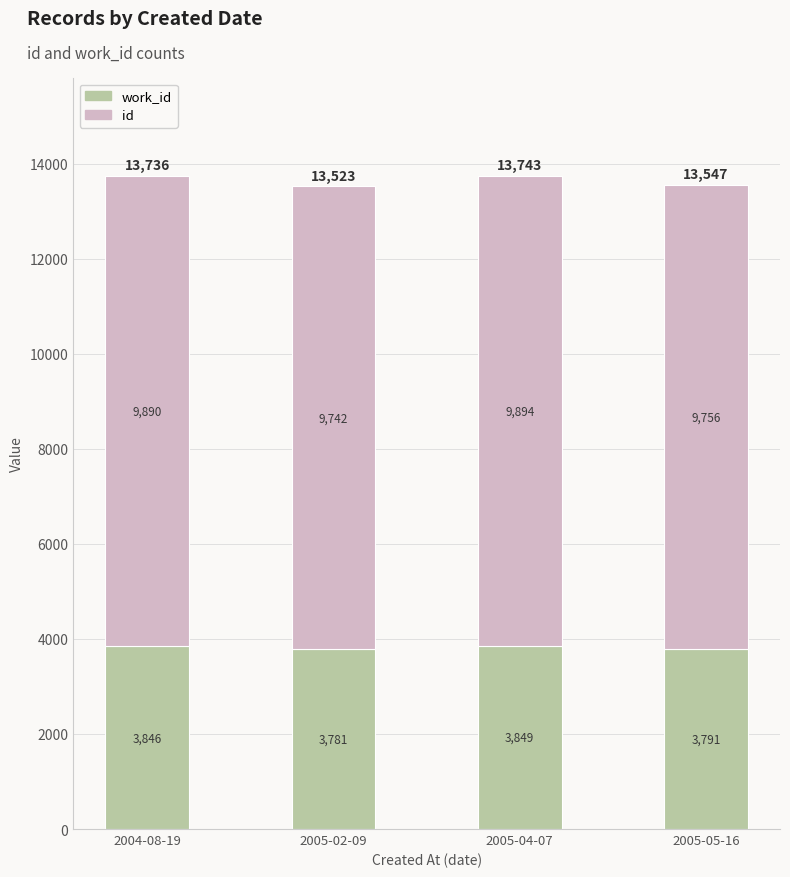

Count the number of data series in this chart.

2